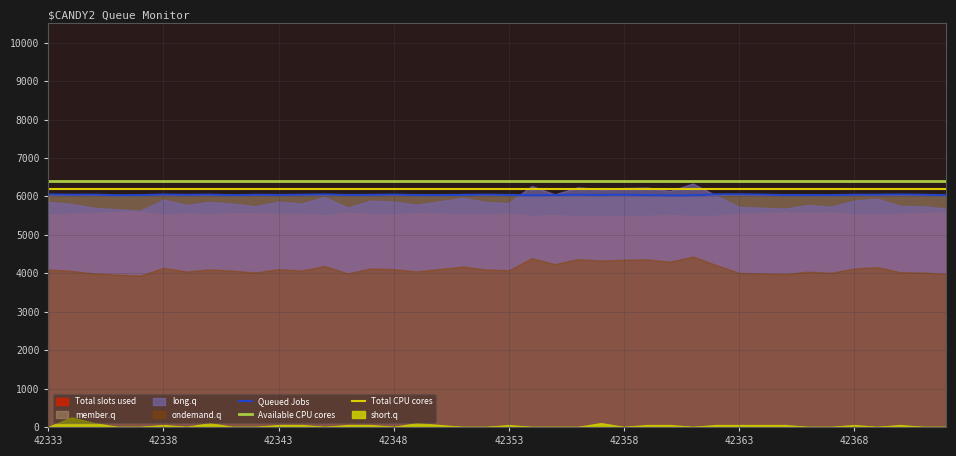

What value does the Queued Jobs series have at 39?

6030.9